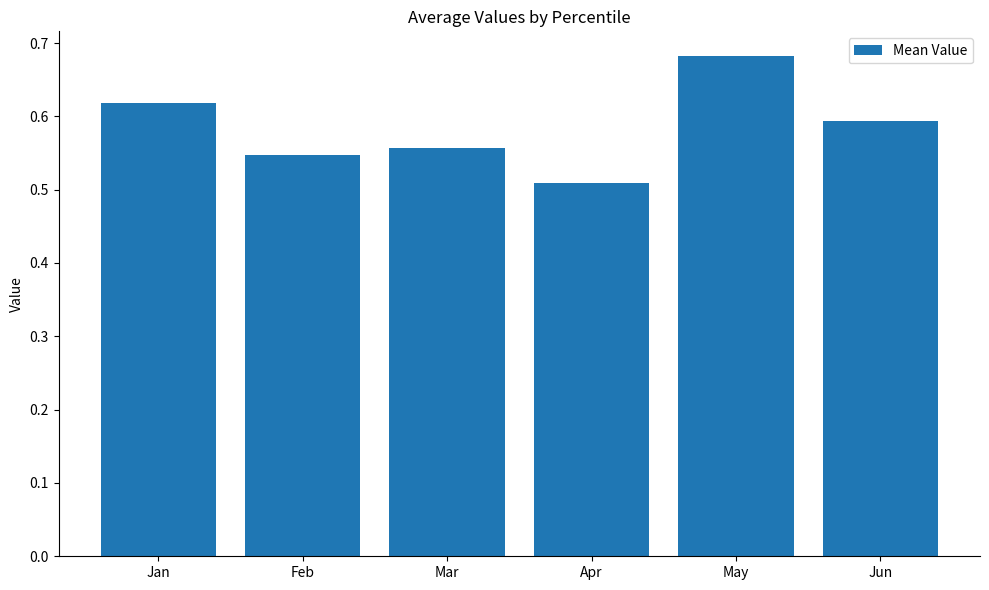

At which category does the chart reach its minimum across all series?

Apr